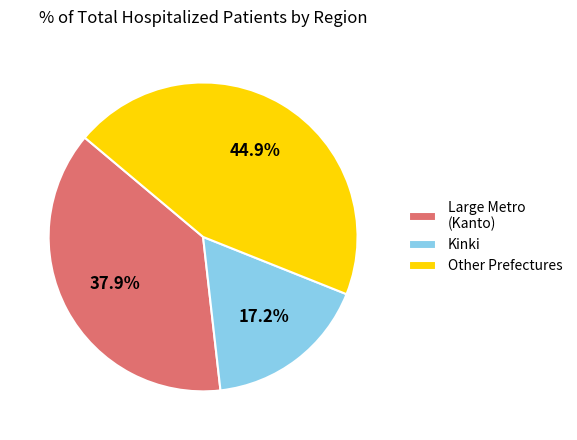

Count the number of slices in the pie.

3